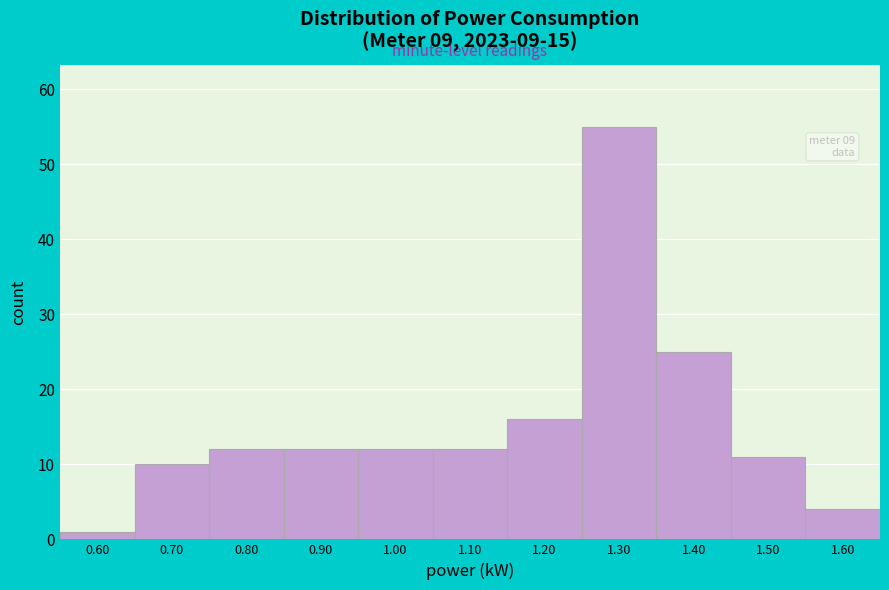

Which range on the x-axis has the tallest bar?

1.25 to 1.35